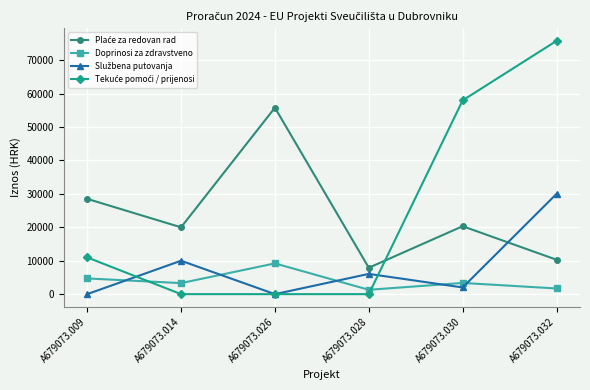

What is the spread (max minus min) of values at A679073.030?

55983